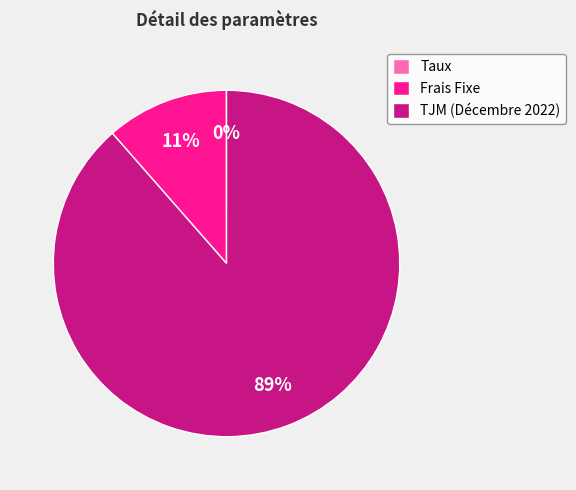

What is the largest slice in the pie chart?

TJM (Décembre 2022)